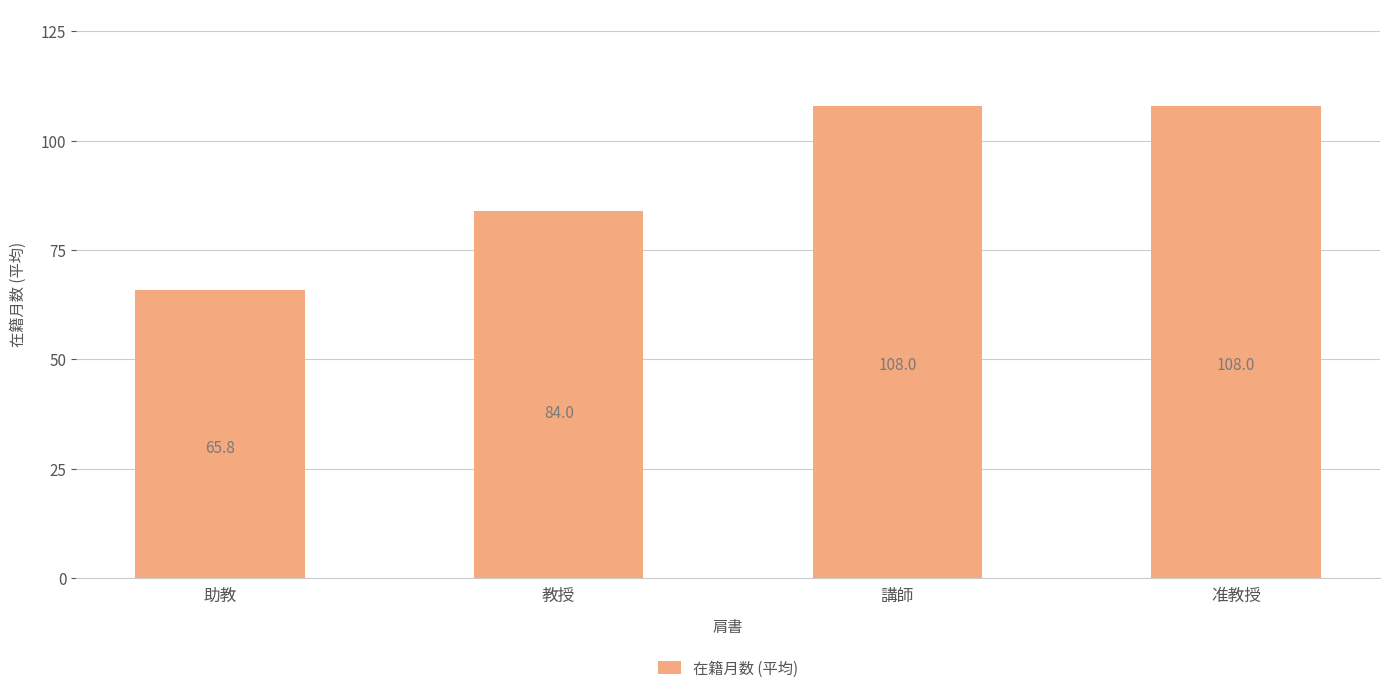

Read the value at 教授.

84.0